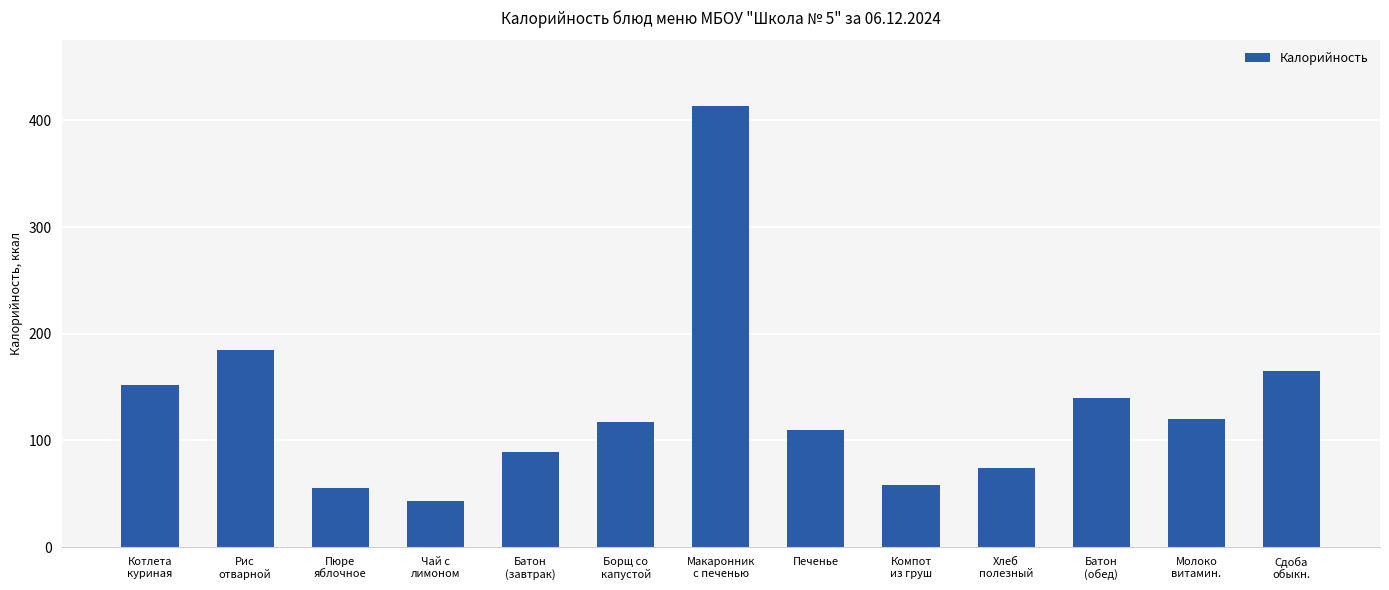

What is the smallest value displayed?

43.0